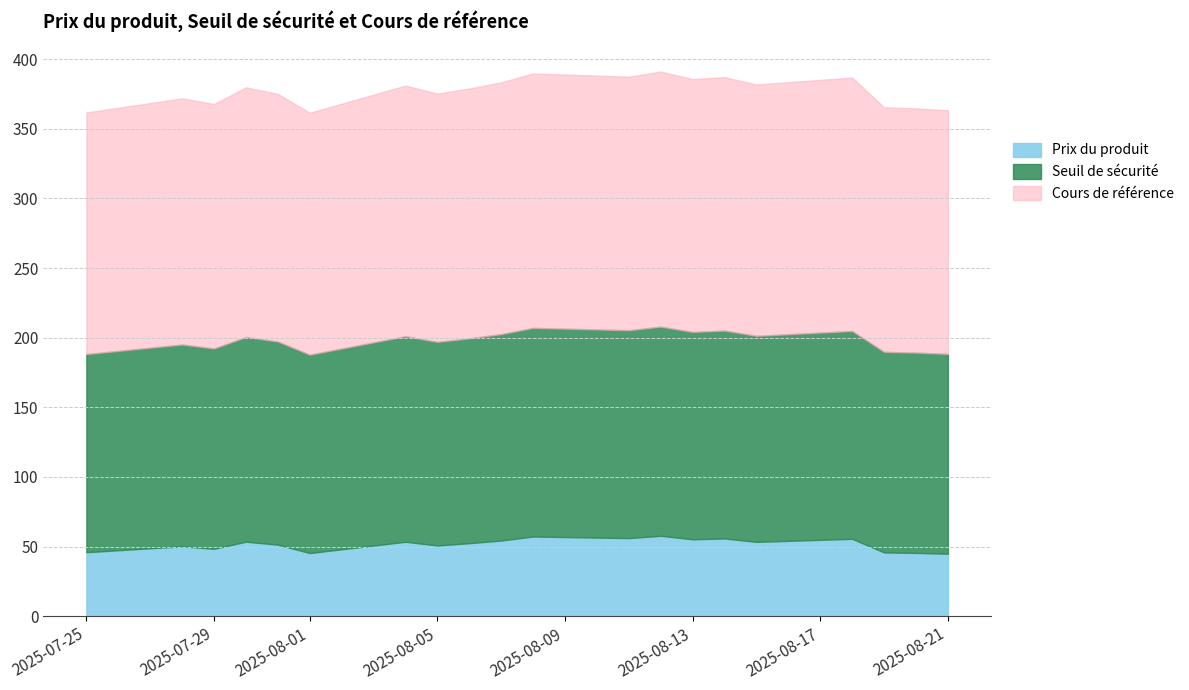

At which label is Cours de référence closest to 178?

2025-07-31